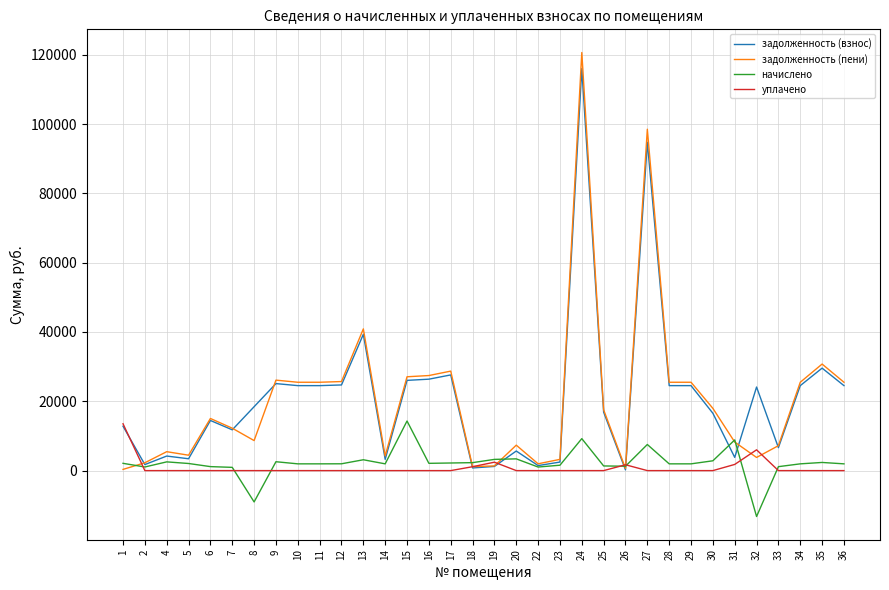

The value of уплачено at 34 is -4924.0. True or false?

False